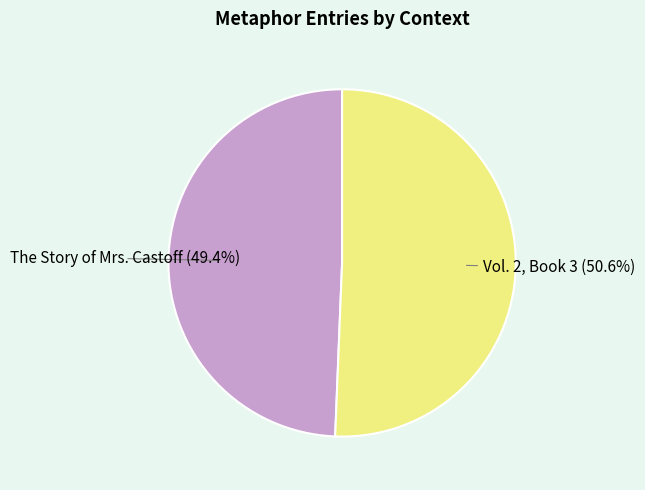

Which has a higher value, Vol. 2, Book 3 or The Story of Mrs. Castoff?

Vol. 2, Book 3